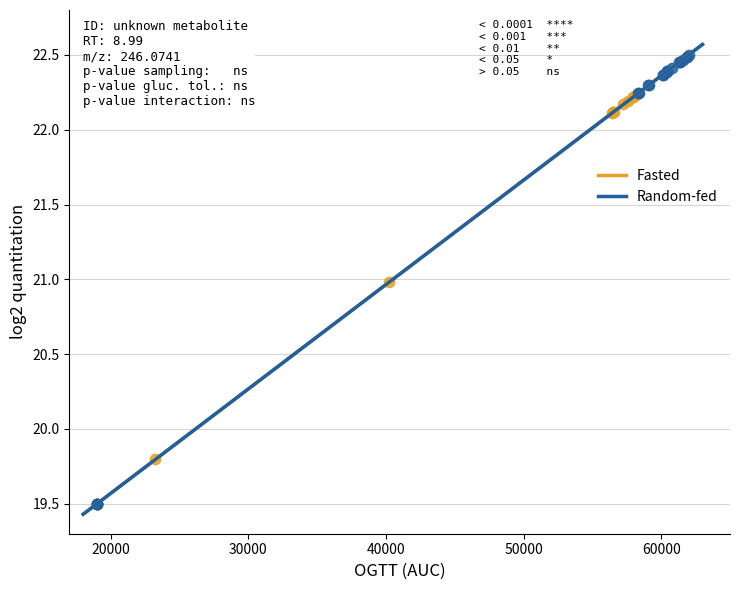

Which series reaches the maximum Y coordinate?

Random-fed